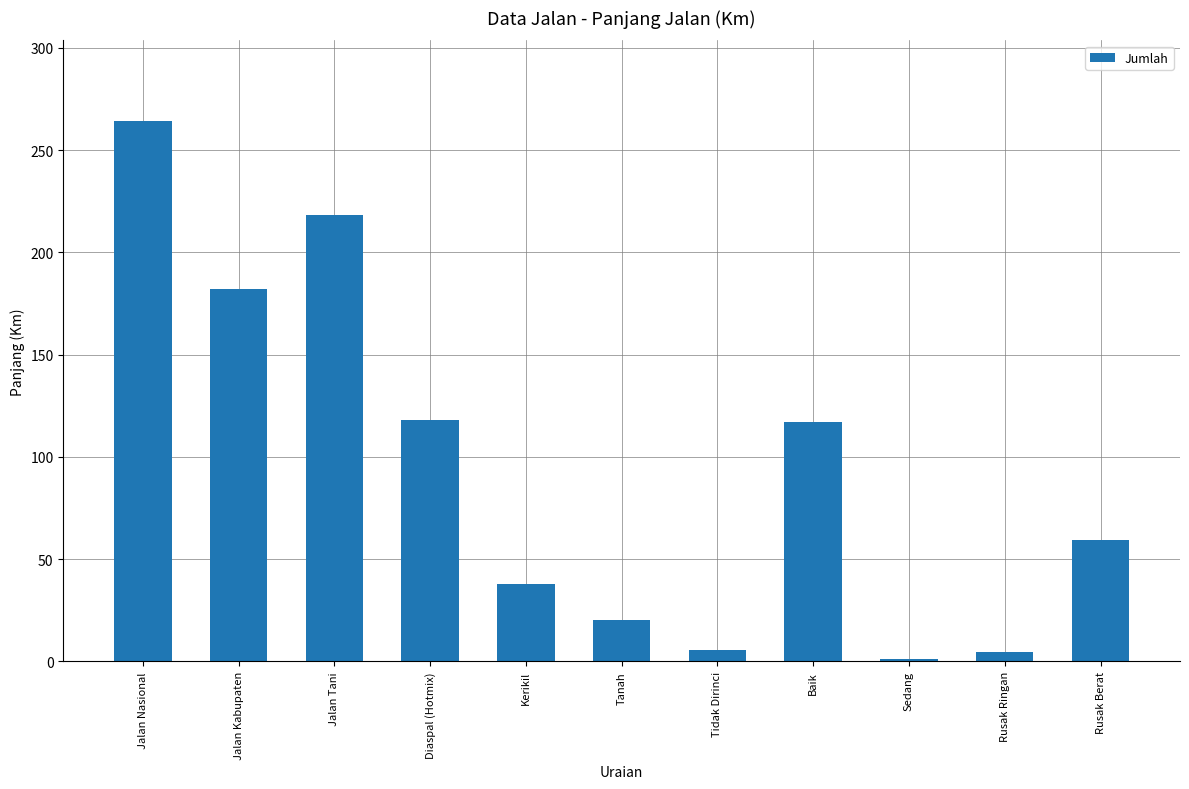

What is the difference between the values at Baik and Jalan Kabupaten?

64.8